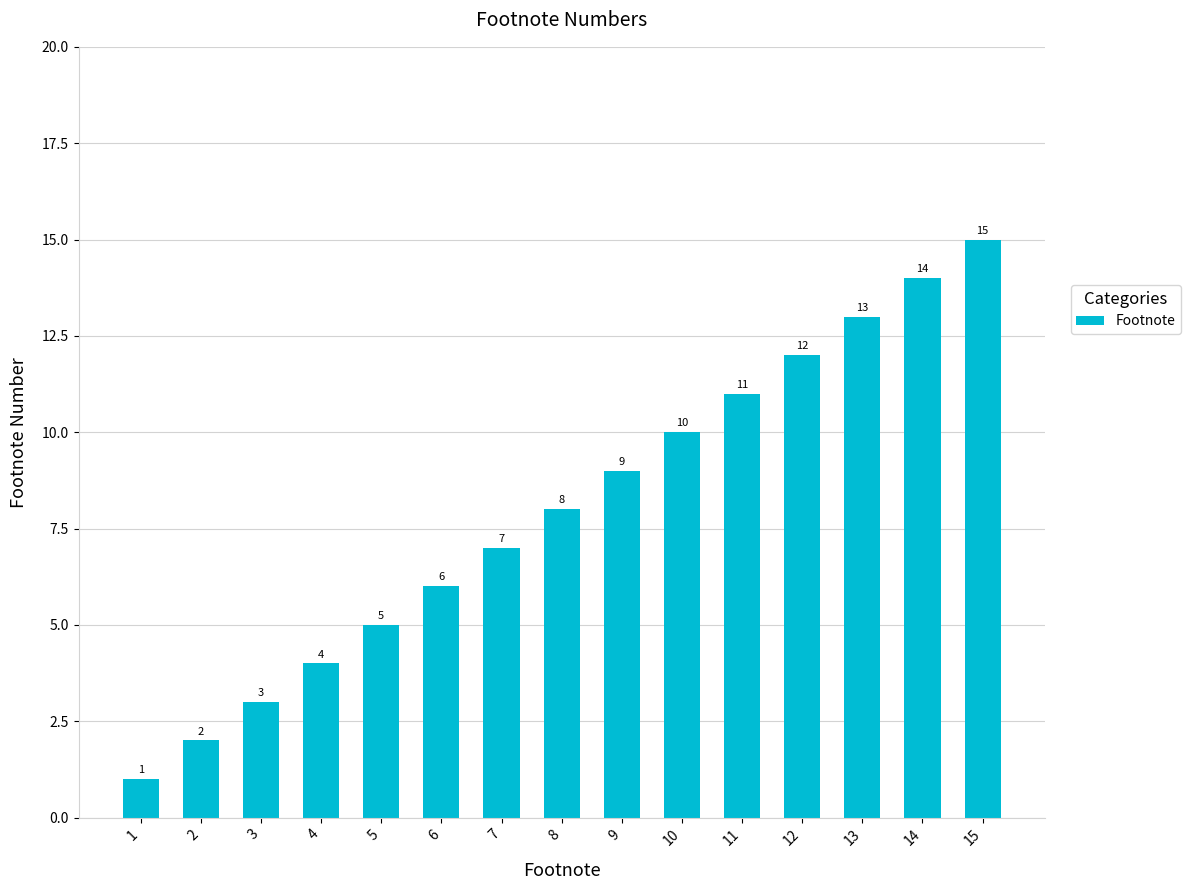

What is the approximate value at 3, to the nearest 5?

5